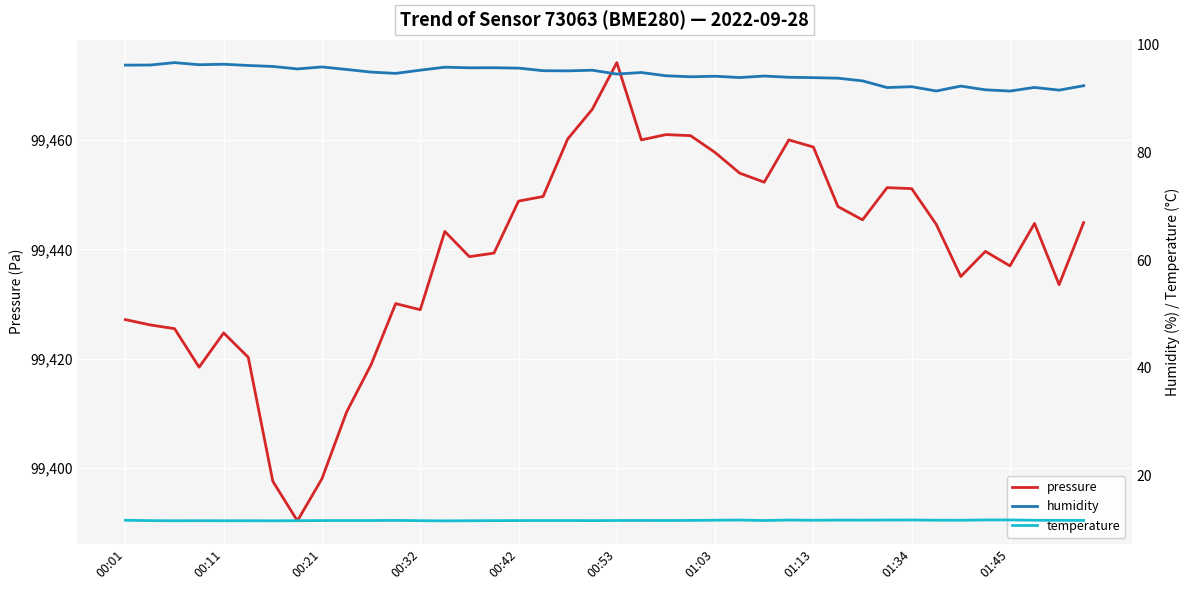

At which label does pressure reach its peak?

00:53